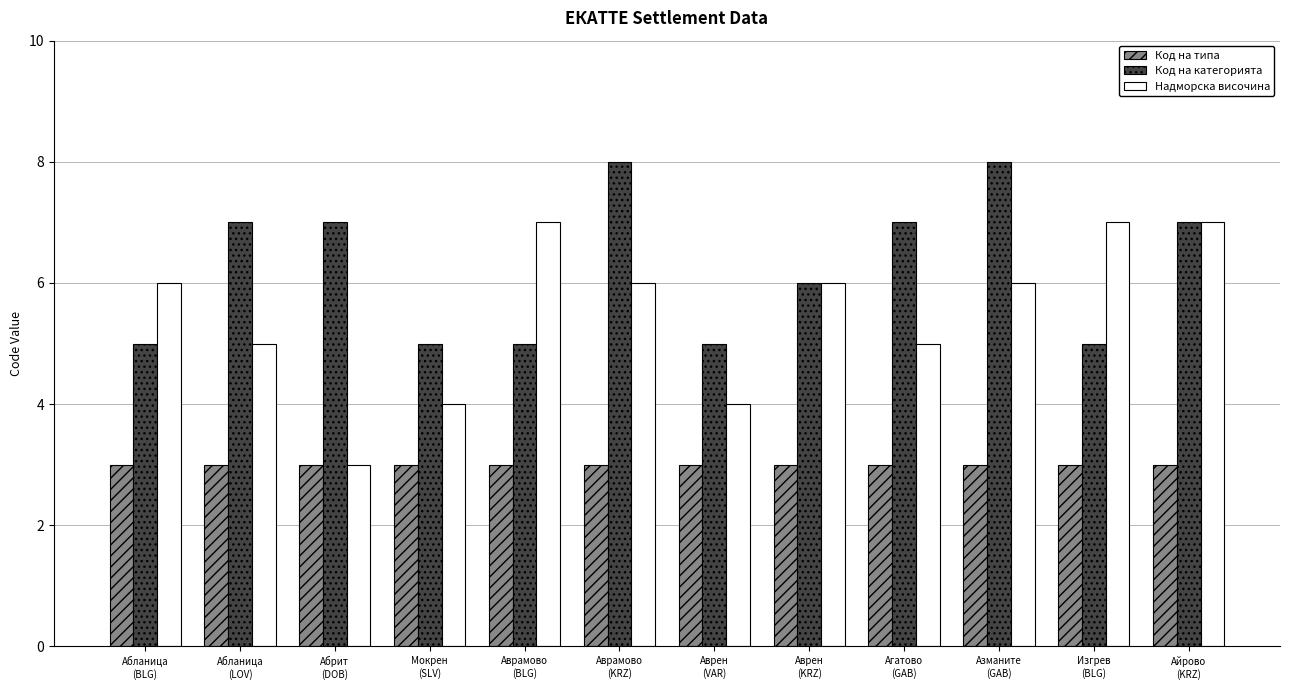

How many categories are shown in the chart?

12